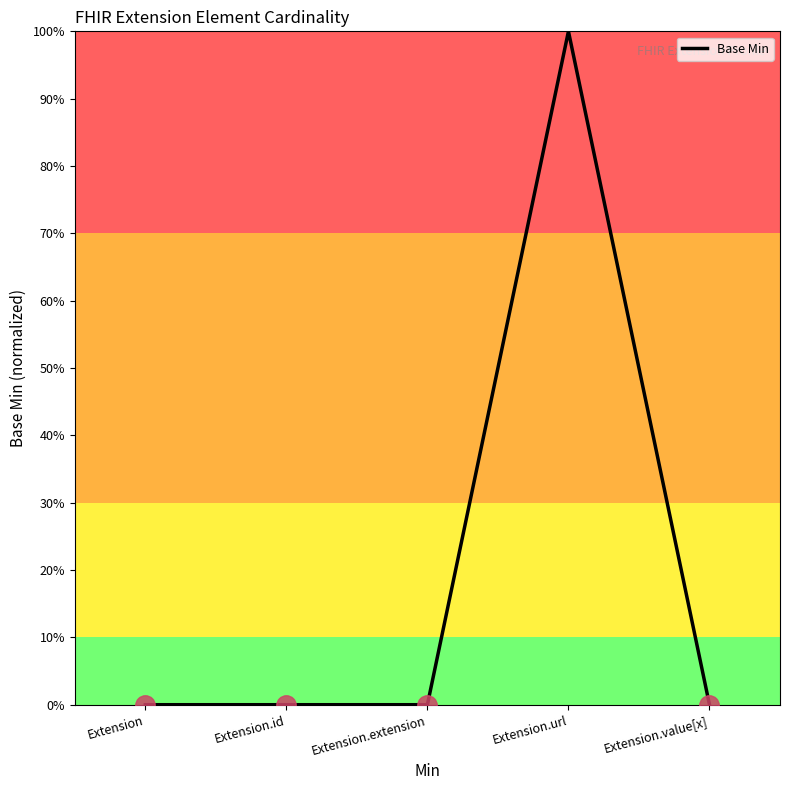

Is it true that the value at Extension.id is 0?

True